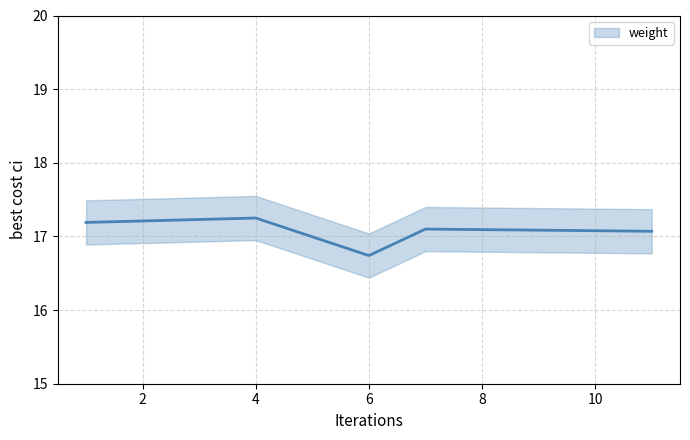

The value at 4 is 17.2. True or false?

True